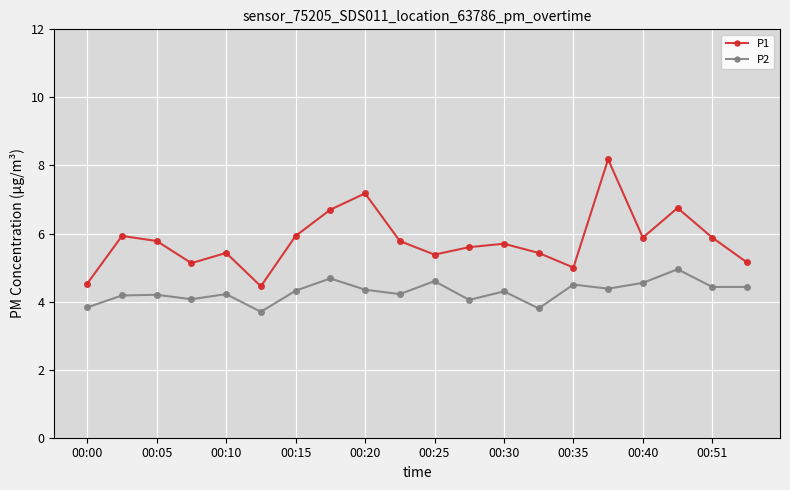

What is the lowest value of the P2 series?

3.7